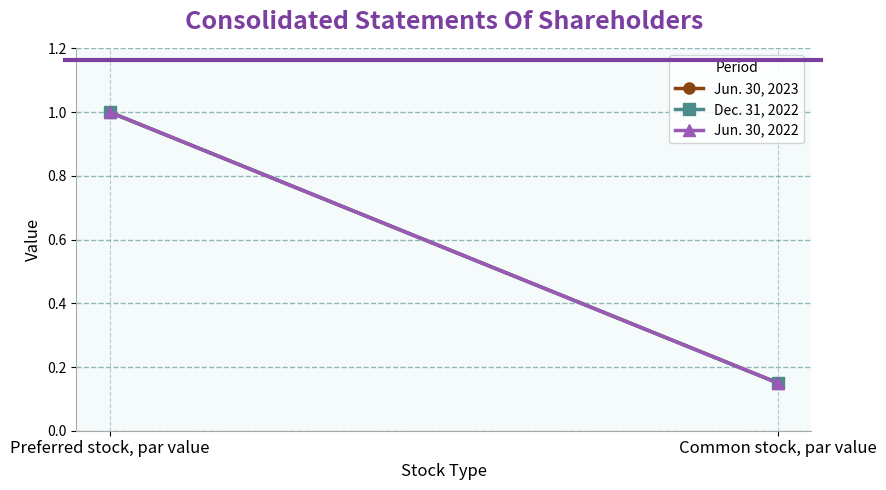

What is the greatest value displayed?

1.0